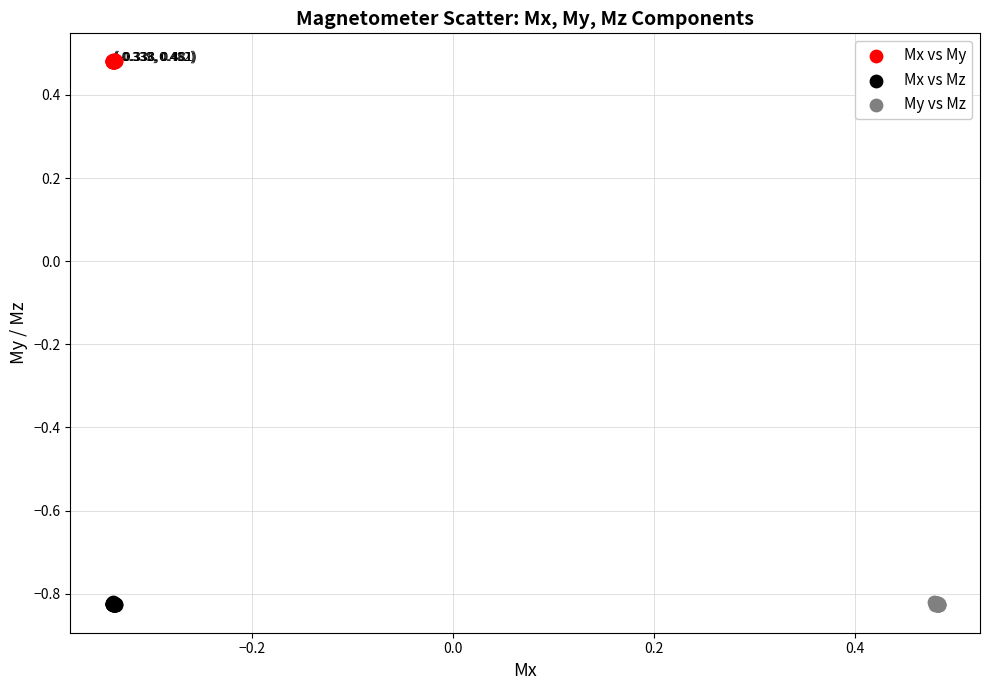

What are all the series names shown in the legend?

Mx vs My, Mx vs Mz, My vs Mz